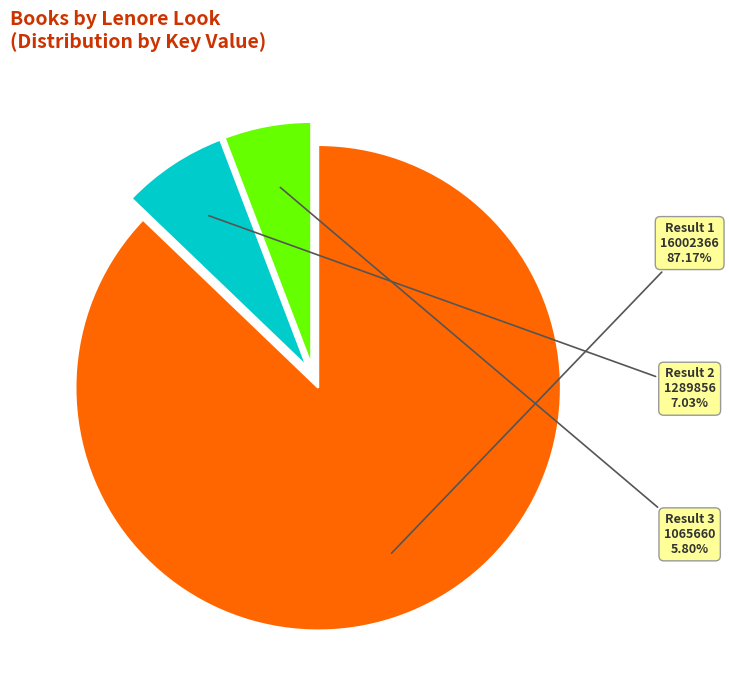

Does any single category account for the majority?

Yes